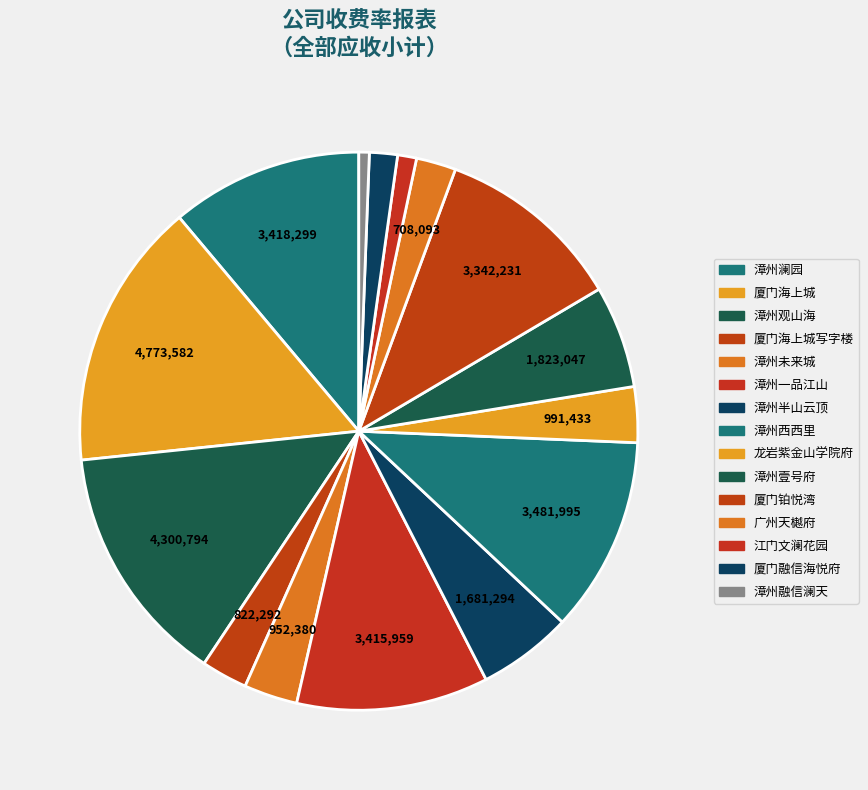

Rank the categories by value from lowest to highest.

漳州融信澜天, 江门文澜花园, 厦门融信海悦府, 广州天樾府, 厦门海上城写字楼, 漳州未来城, 龙岩紫金山学院府, 漳州半山云顶, 漳州壹号府, 厦门铂悦湾, 漳州一品江山, 漳州澜园, 漳州西西里, 漳州观山海, 厦门海上城